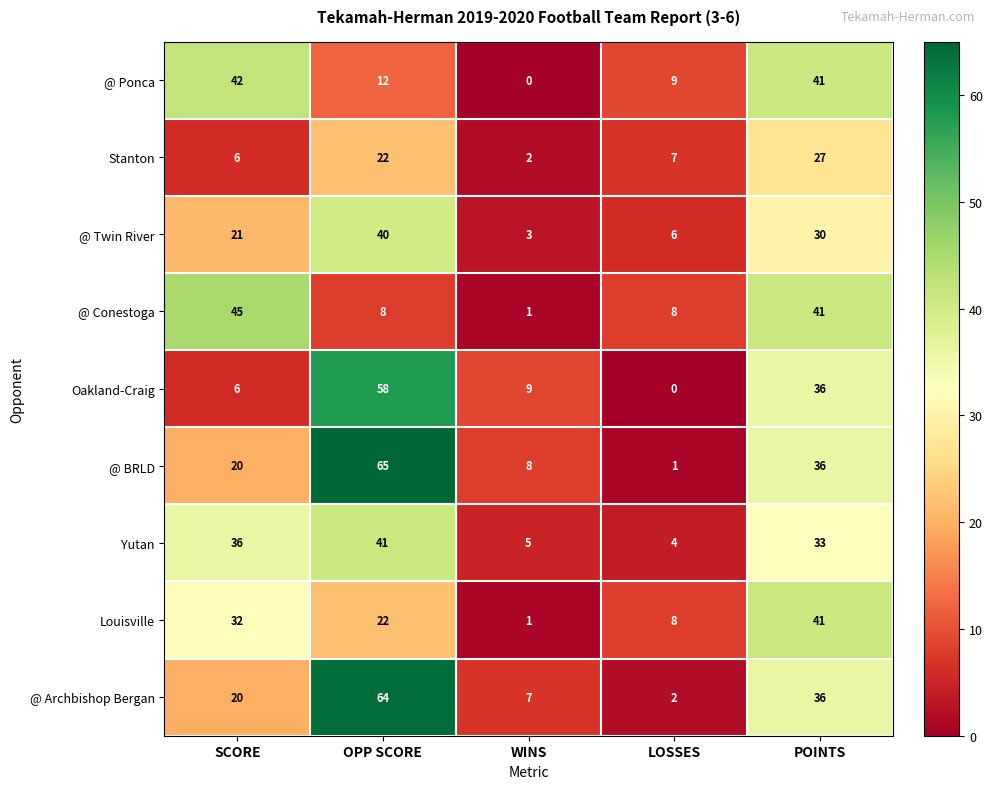

What value does the @ Ponca series have at SCORE?

42